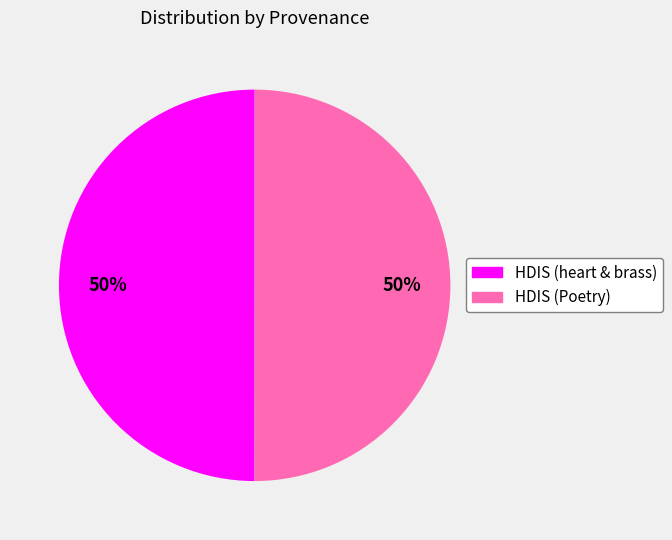

To the nearest percent, what is the average slice percentage?

50%